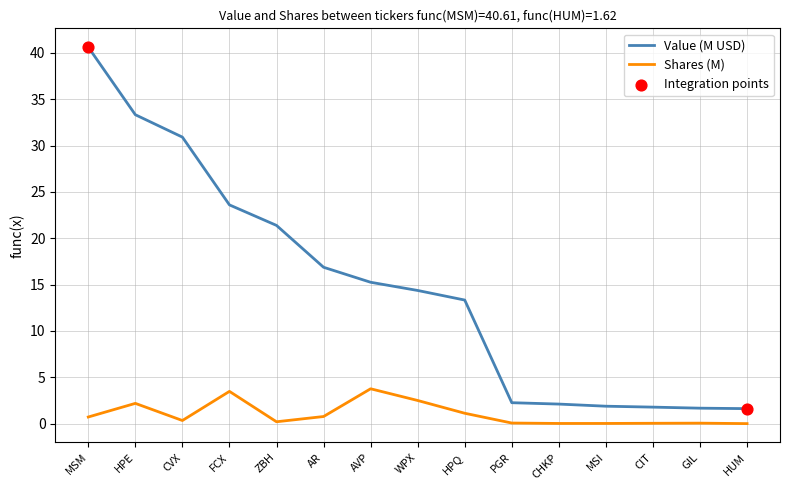

What is the maximum value for Shares (M)?

3.8